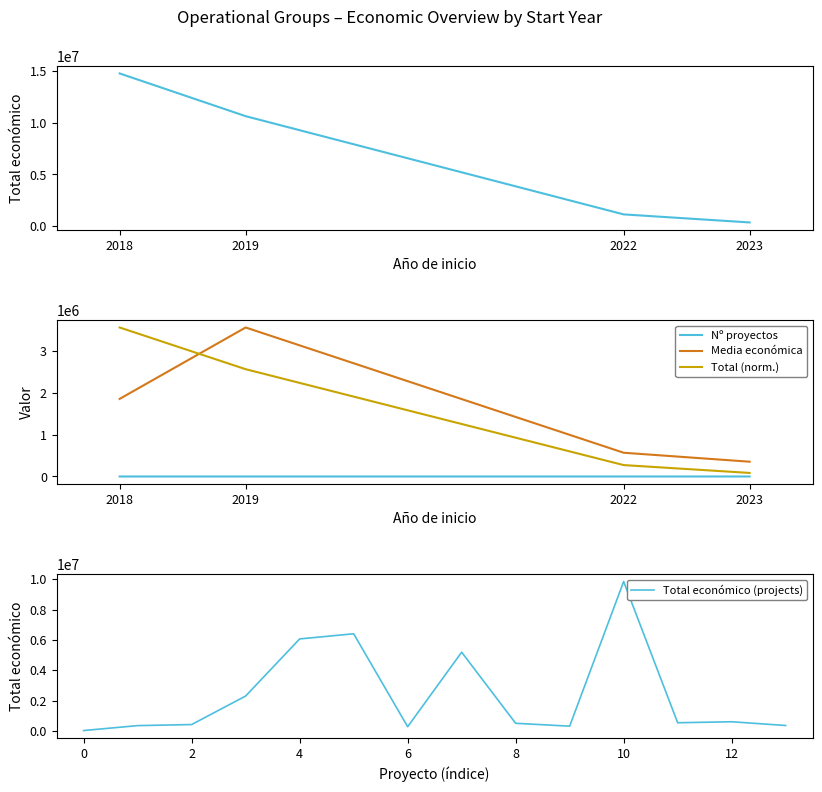

Reading left to right, list all the values displayed in this chart.

19478	344243	414788	2296067	6062169	6401275	271552	5187255	497232	308500	9847932	533449	598672	352139